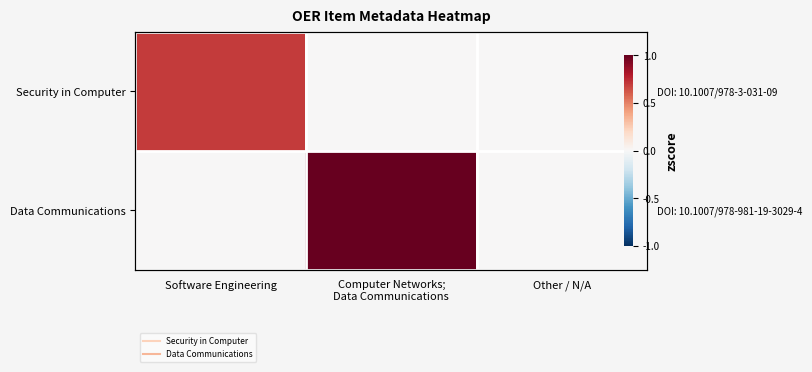

Is it true that Data Communications equals 0.0 at Software Engineering?

True